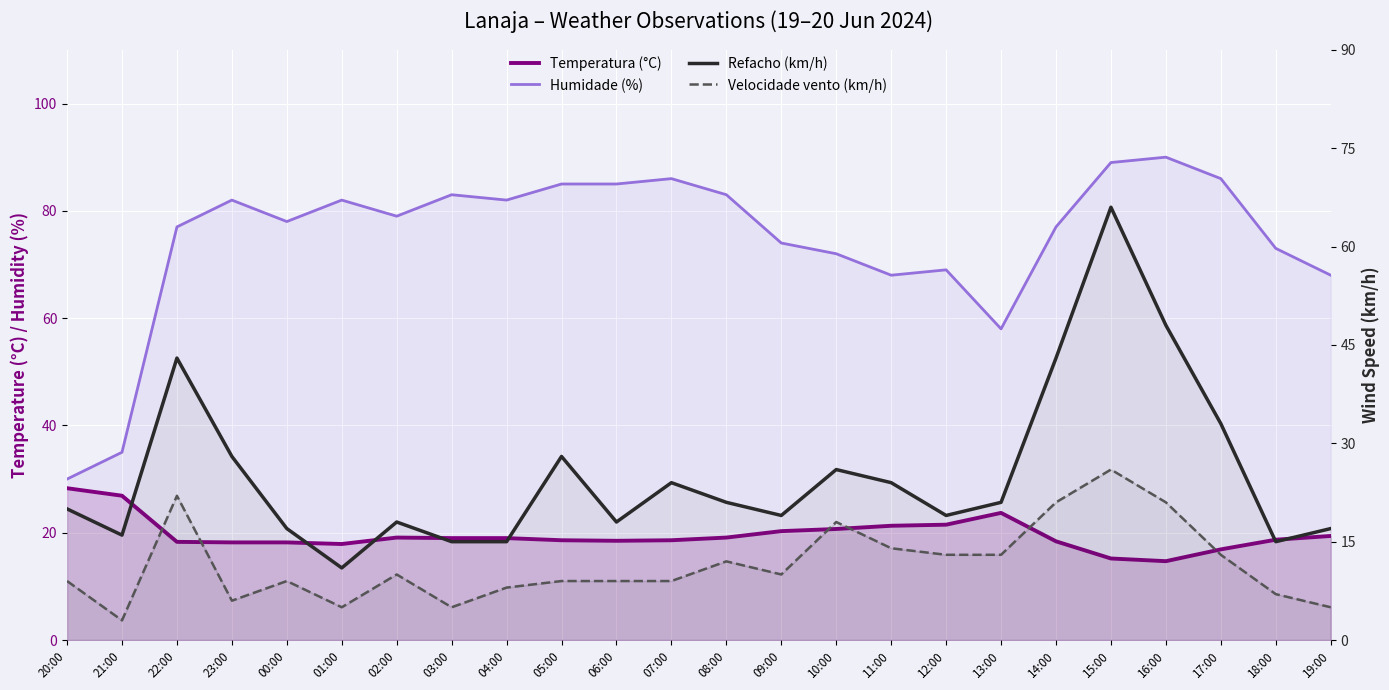

Where is Refacho (km/h) nearest to the value 38?

22:00